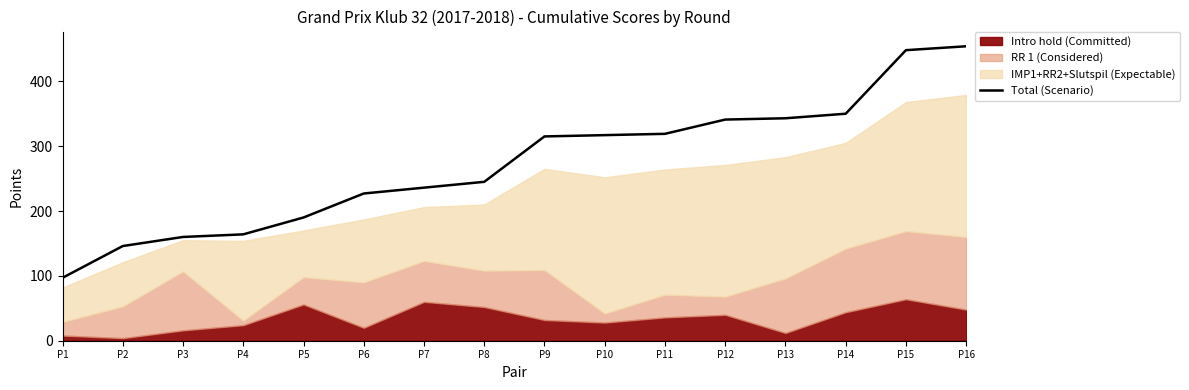

Does the chart display data point markers on the line(s)?

No